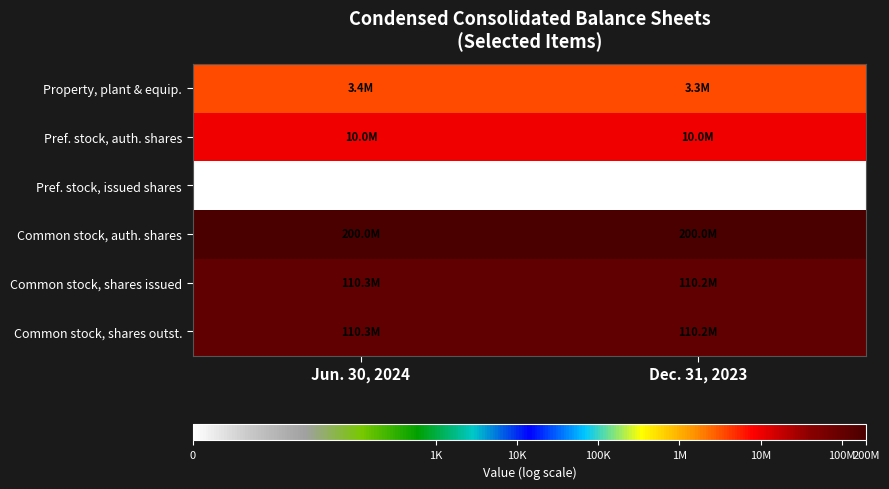

At which label is Pref. stock, auth. shares closest to 16?

Jun. 30, 2024